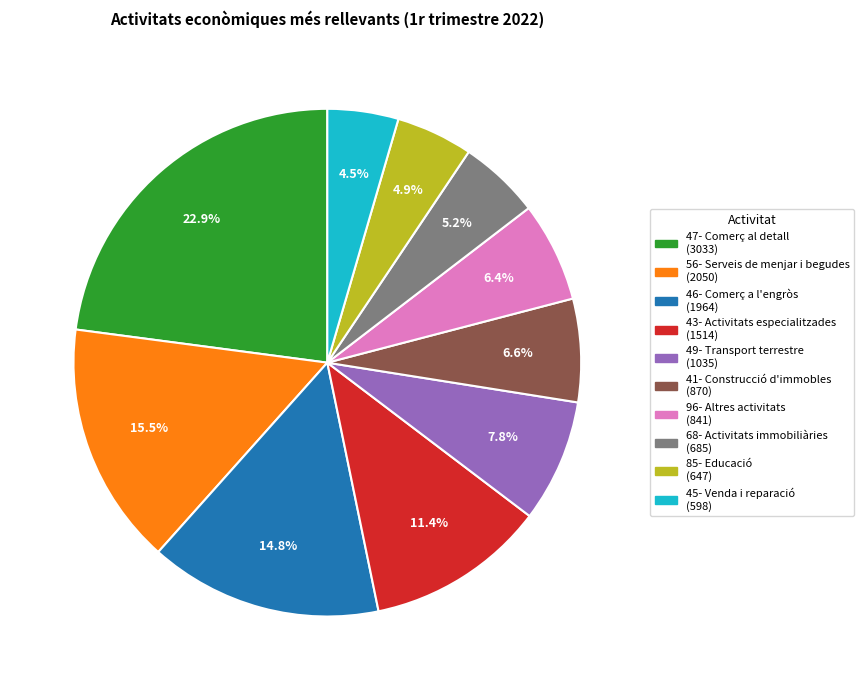

What is the largest slice in the pie chart?

47- Comerç al detall